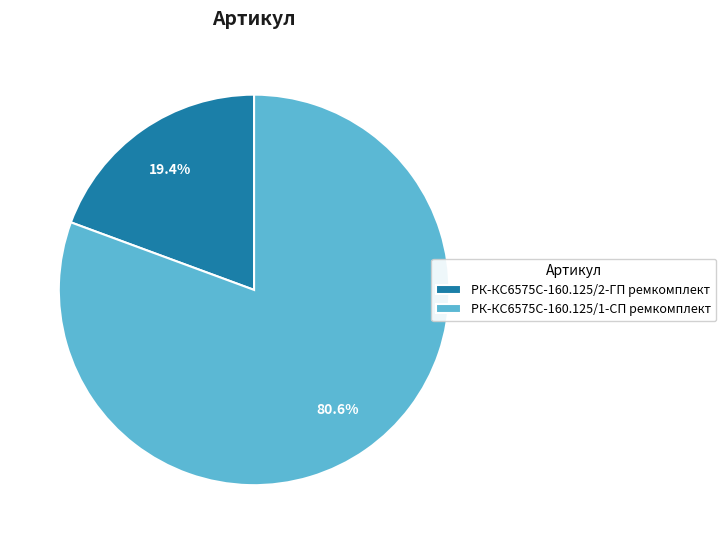

The РК-КС6575С-160.125/1-СП ремкомплект slice represents 66% of the pie. True or false?

False